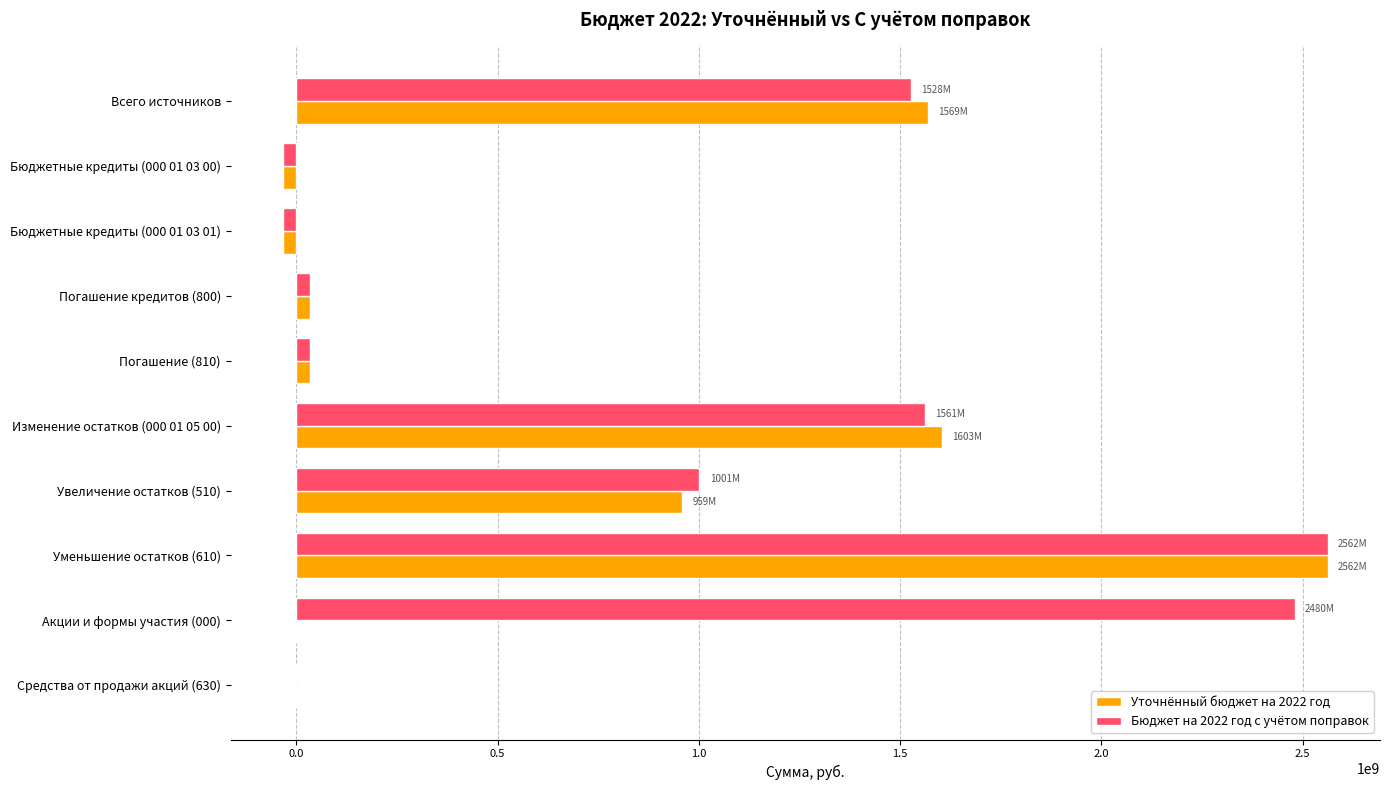

The value of Уточнённый бюджет на 2022 год at Средства от продажи акций (630) is -786769338. True or false?

False